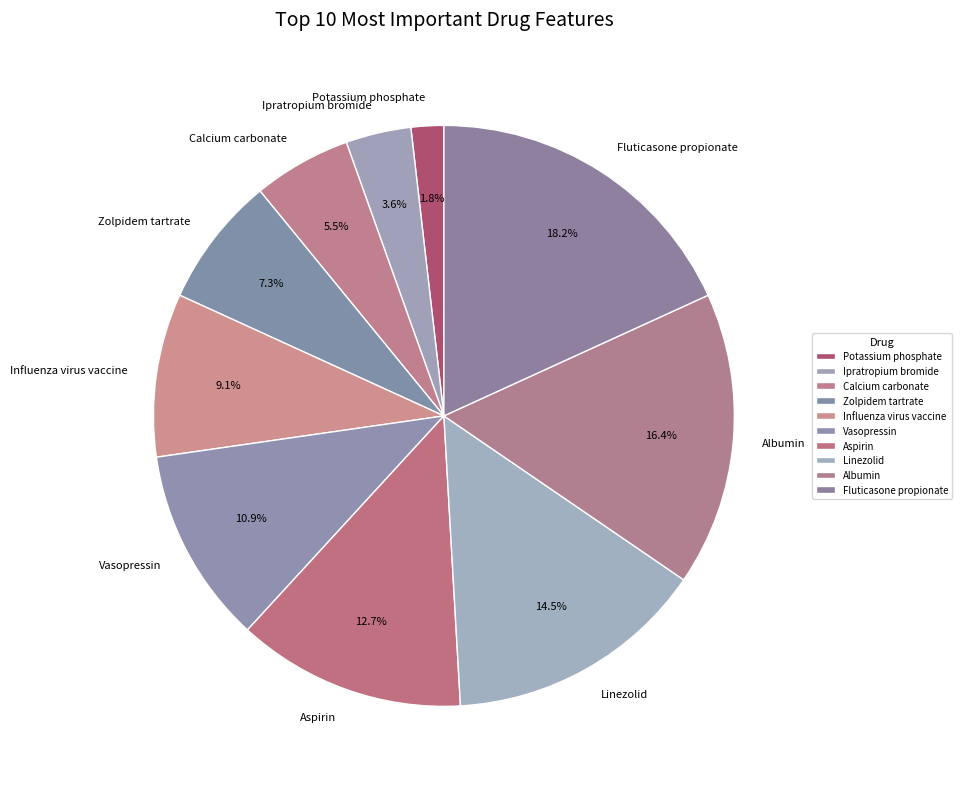

Combined, do Vasopressin and Ipratropium bromide account for over 50%?

No